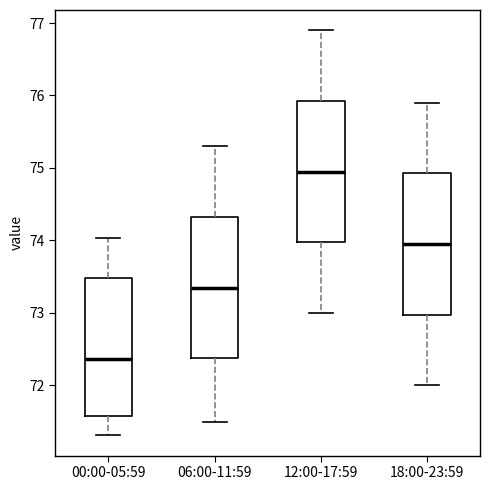

Reading left to right, read every box against the y-axis: the position of its median line, the range the box covers, and the ends of its whiskers. The values are not printed on the chart, so give them approximately, as read against the axis.

00:00-05:59: median 72.4, box 71.6 to 73.5, whiskers 71.3 to 74.0
06:00-11:59: median 73.4, box 72.4 to 74.3, whiskers 71.5 to 75.3
12:00-17:59: median 75.0, box 74.0 to 75.9, whiskers 73.0 to 76.9
18:00-23:59: median 74.0, box 73.0 to 74.9, whiskers 72.0 to 75.9